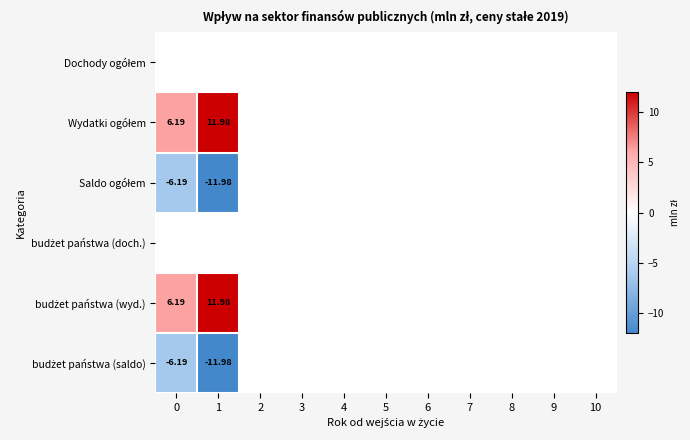

Is it true that Dochody ogółem equals 0.0 at 1?

True